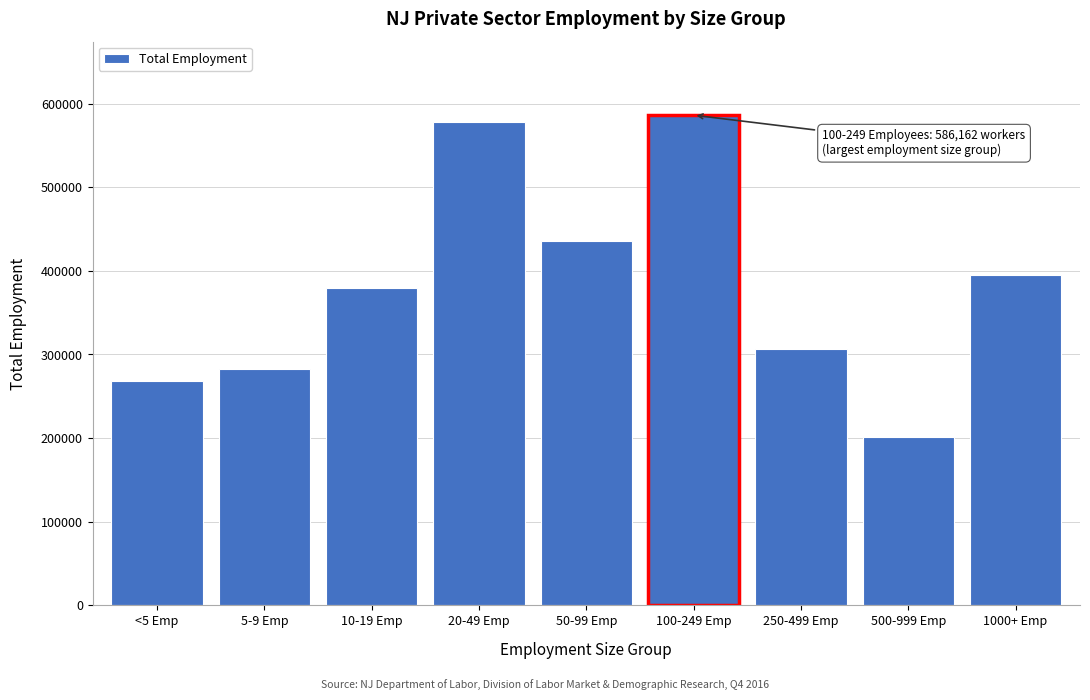

Reading left to right, transcribe all the data shown in this chart.

<5 Emp=267768	5-9 Emp=282778	10-19 Emp=379821	20-49 Emp=577409	50-99 Emp=435531	100-249 Emp=586162	250-499 Emp=306844	500-999 Emp=200903	1000+ Emp=394818